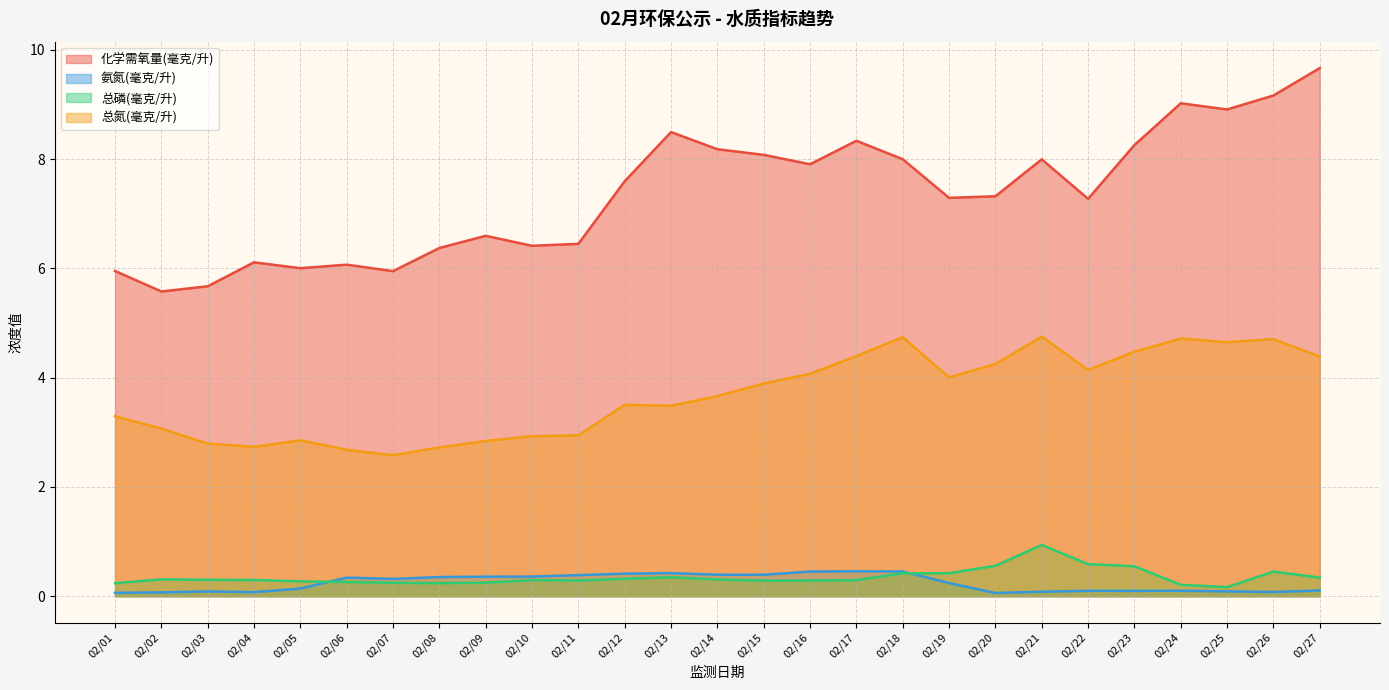

Between 02/17 and 02/27, which series saw the biggest shift?

化学需氧量(毫克/升)